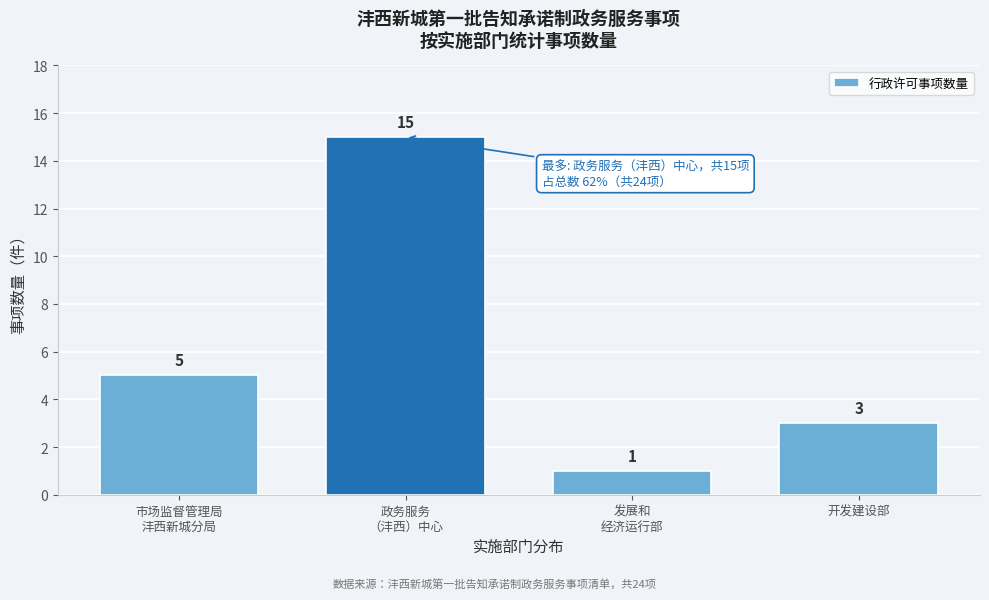

Reading left to right, list all the values displayed in this chart.

5	15	1	3